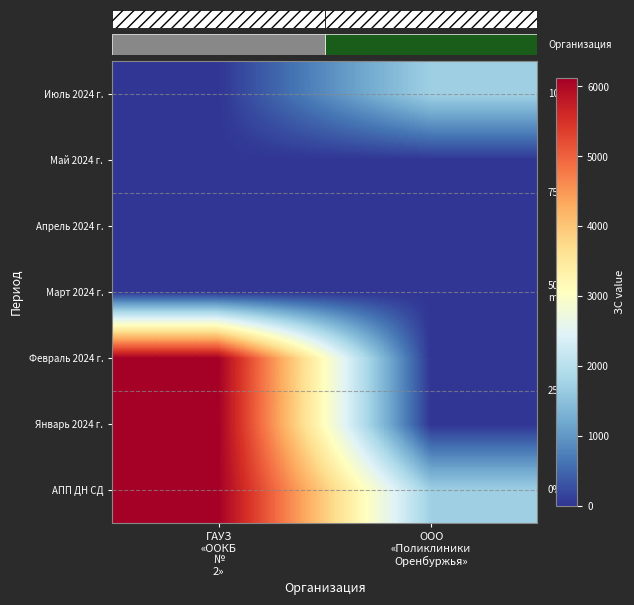

What is the greatest value displayed?

6124